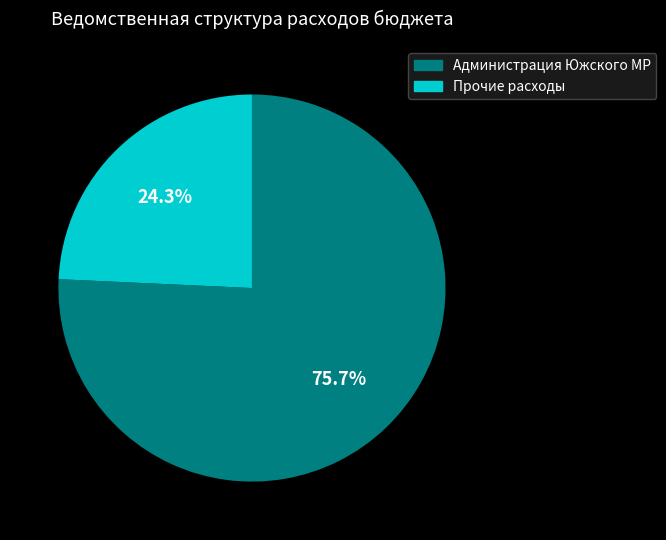

Does any single category account for the majority?

Yes